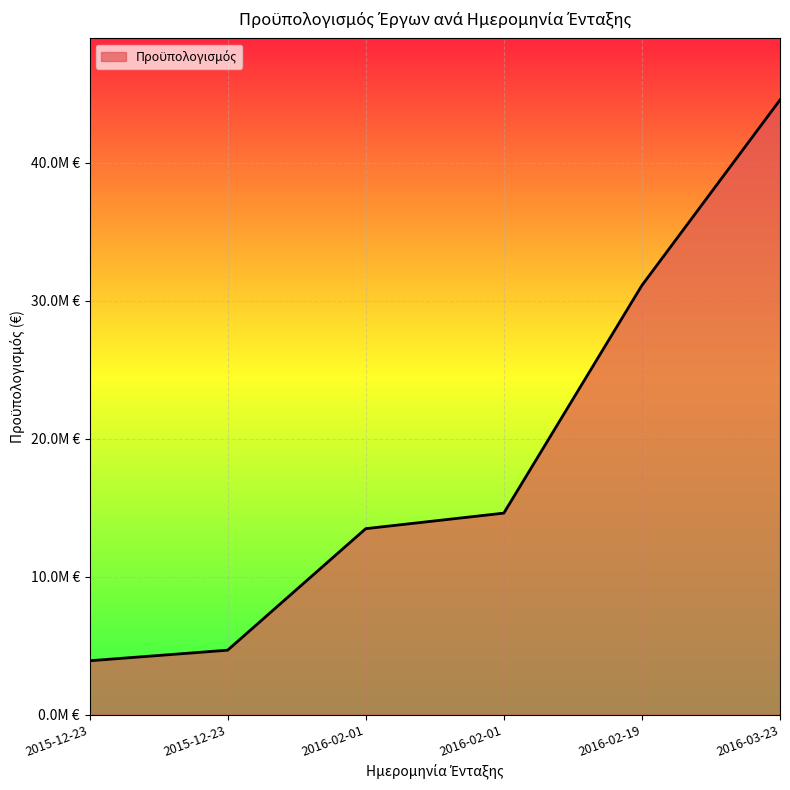

Reading left to right, what are all the values shown in this chart?

2015-12-23=3910436.4	2015-12-23=4677522.7	2016-02-01=13483446.0	2016-02-01=14609123.1	2016-02-19=31112016.6	2016-03-23=44551583.8